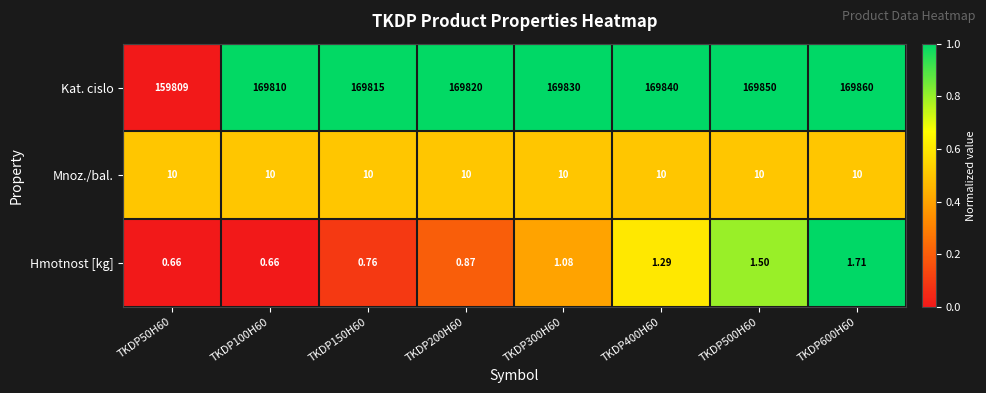

How many distinct data groups are displayed?

3